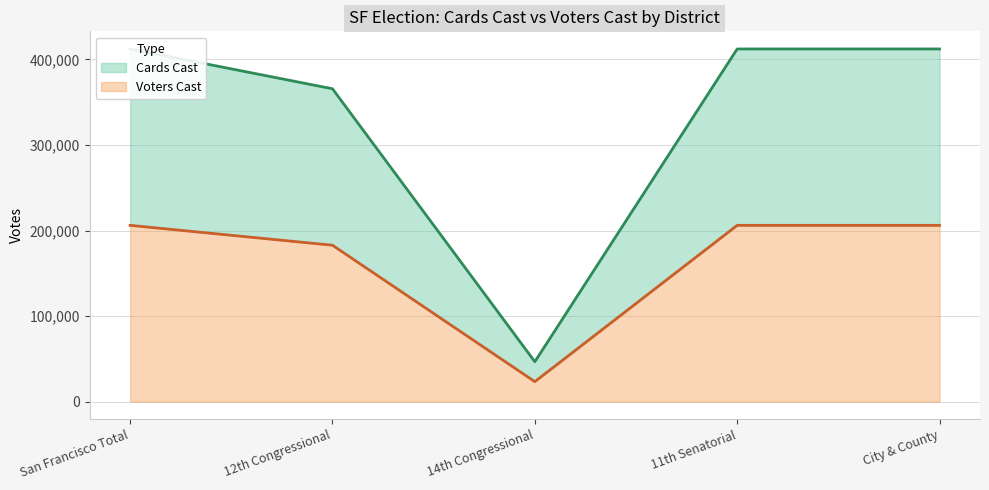

True or false: Voters Cast and Cards Cast intersect in this chart.

False